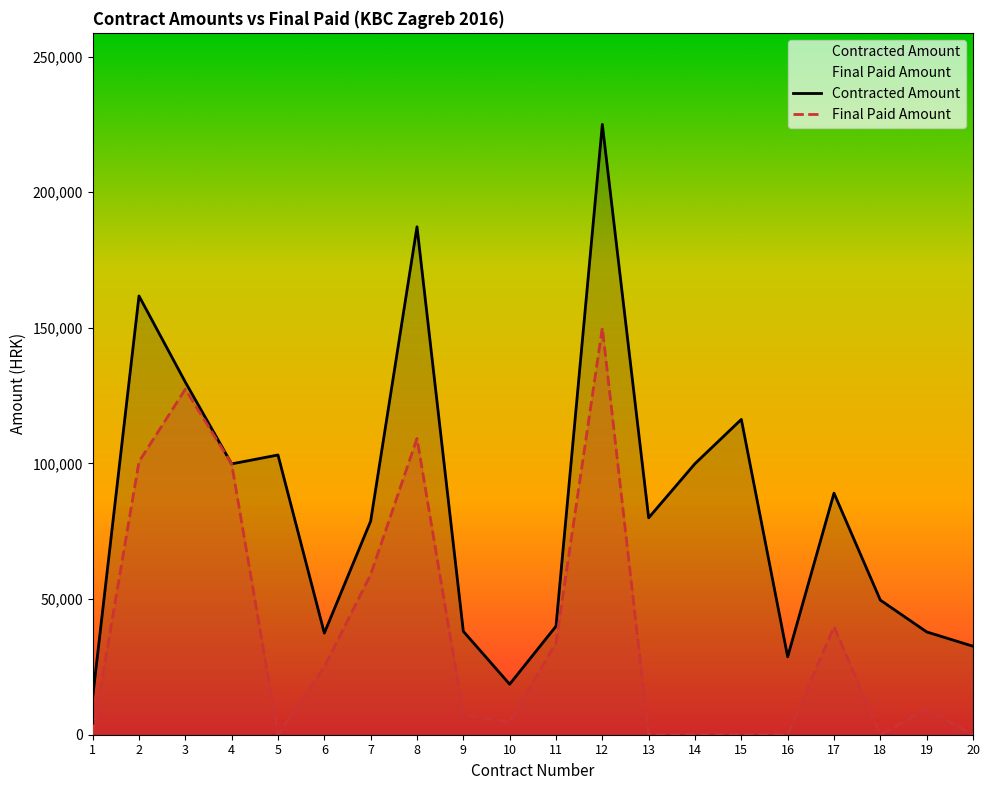

Rank the series by their average value, from lowest to highest.

Final Paid Amount, Contracted Amount